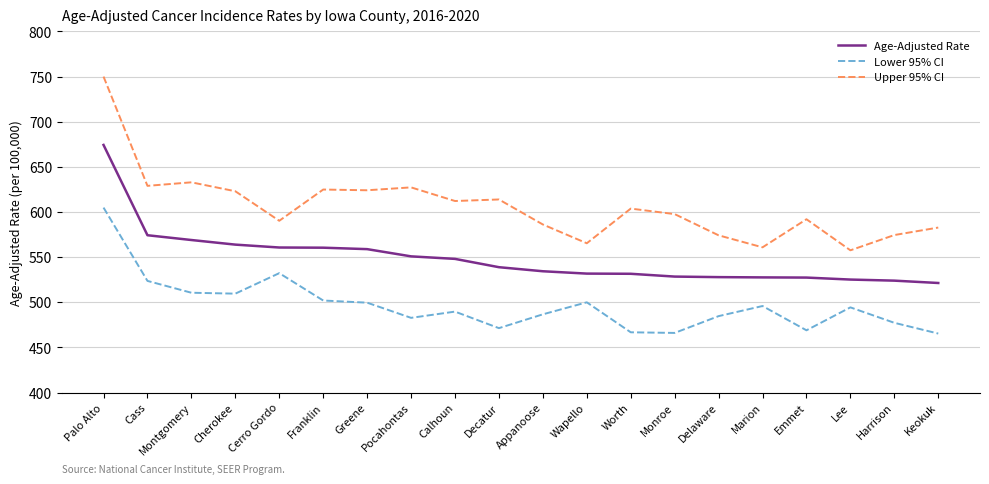

Which series changed the most between Cass and Pocahontas?

Lower 95% CI